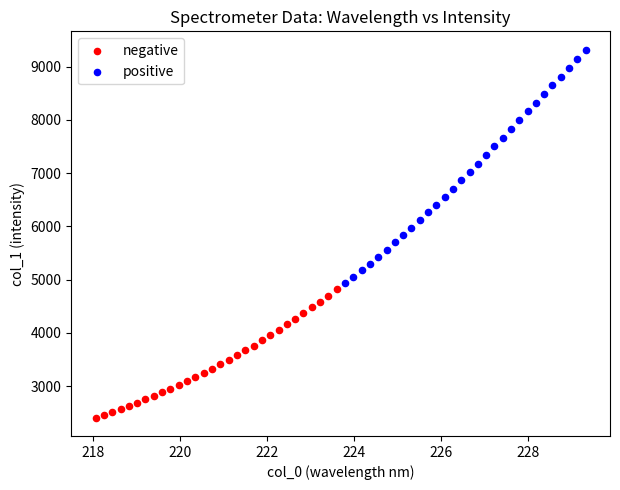

What are all the series names shown in the legend?

negative, positive